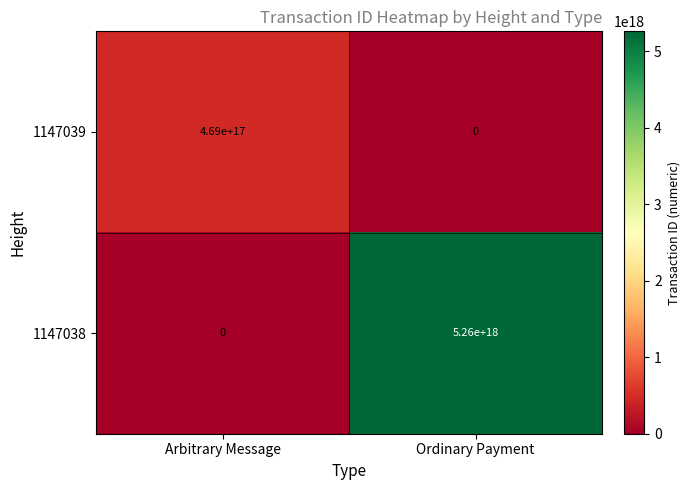

True or false: 1147038 has a value of 5260000000000000000 at Ordinary Payment.

True